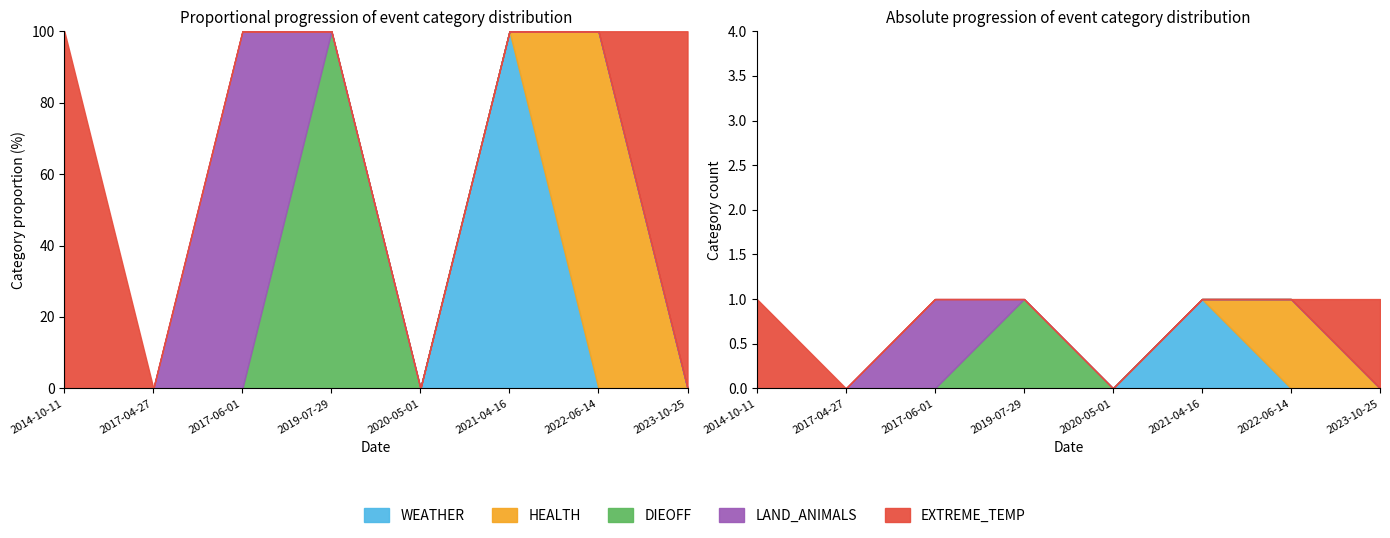

Does the chart have visible grid lines?

No